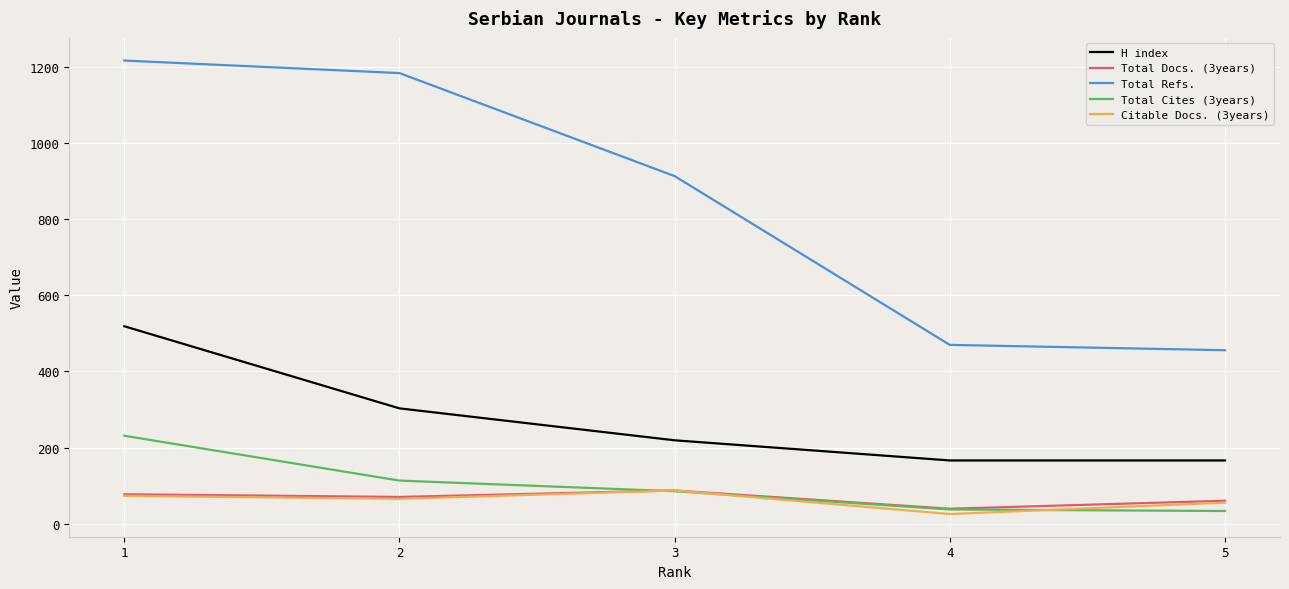

What are all the series names shown in the legend?

H index, Total Docs. (3years), Total Refs., Total Cites (3years), Citable Docs. (3years)